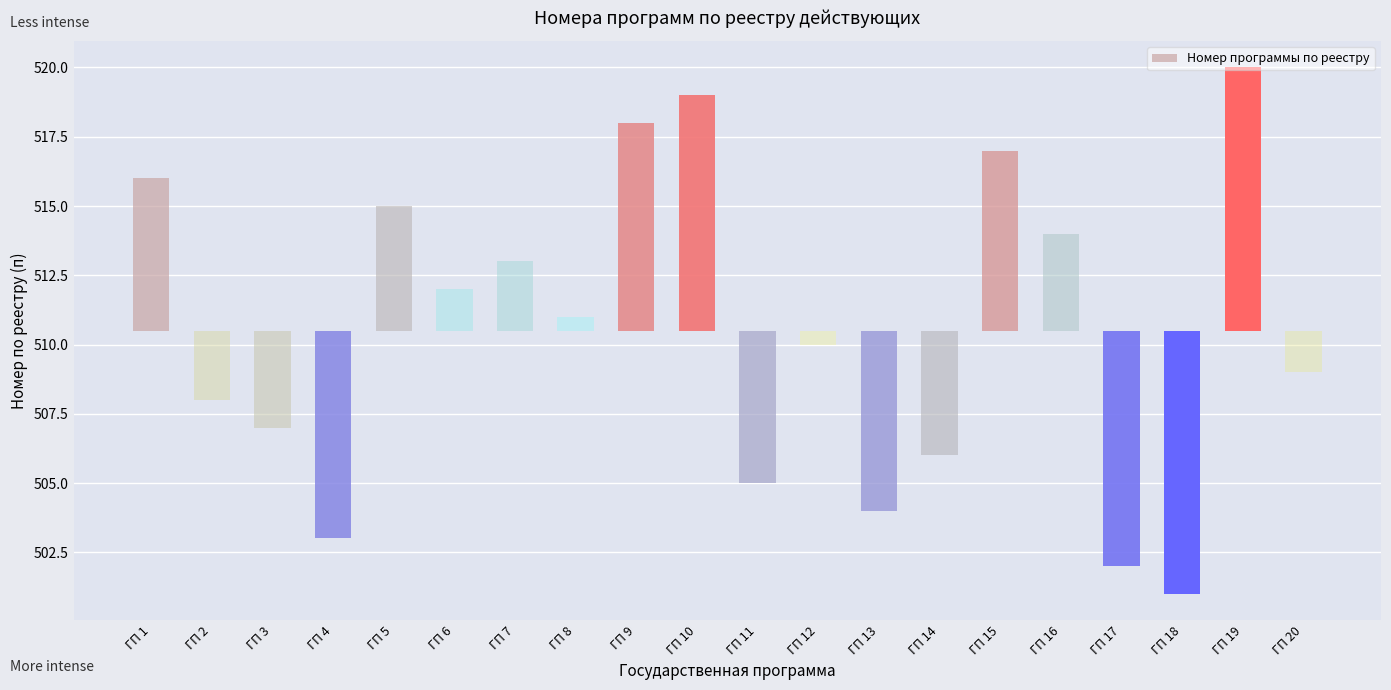

Reading left to right, what are all the values shown in this chart?

5.5	-2.5	-3.5	-7.5	4.5	1.5	2.5	0.5	7.5	8.5	-5.5	-0.5	-6.5	-4.5	6.5	3.5	-8.5	-9.5	9.5	-1.5